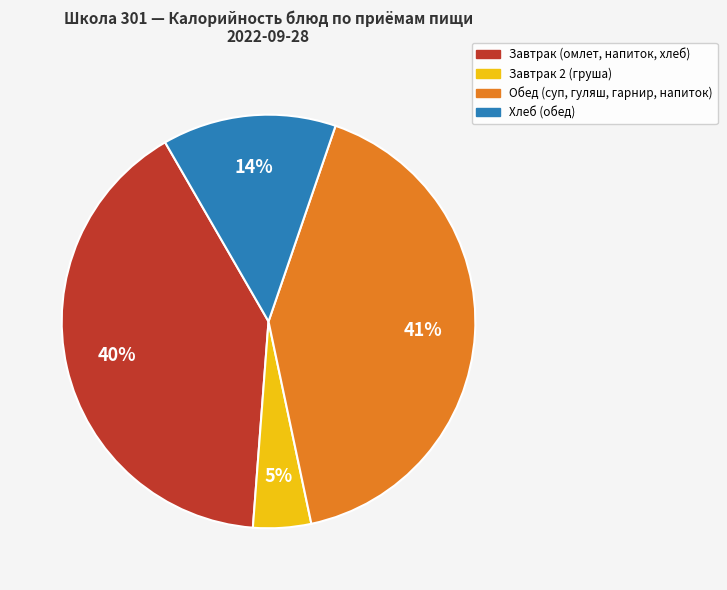

To the nearest percent, what is the average slice percentage?

25%